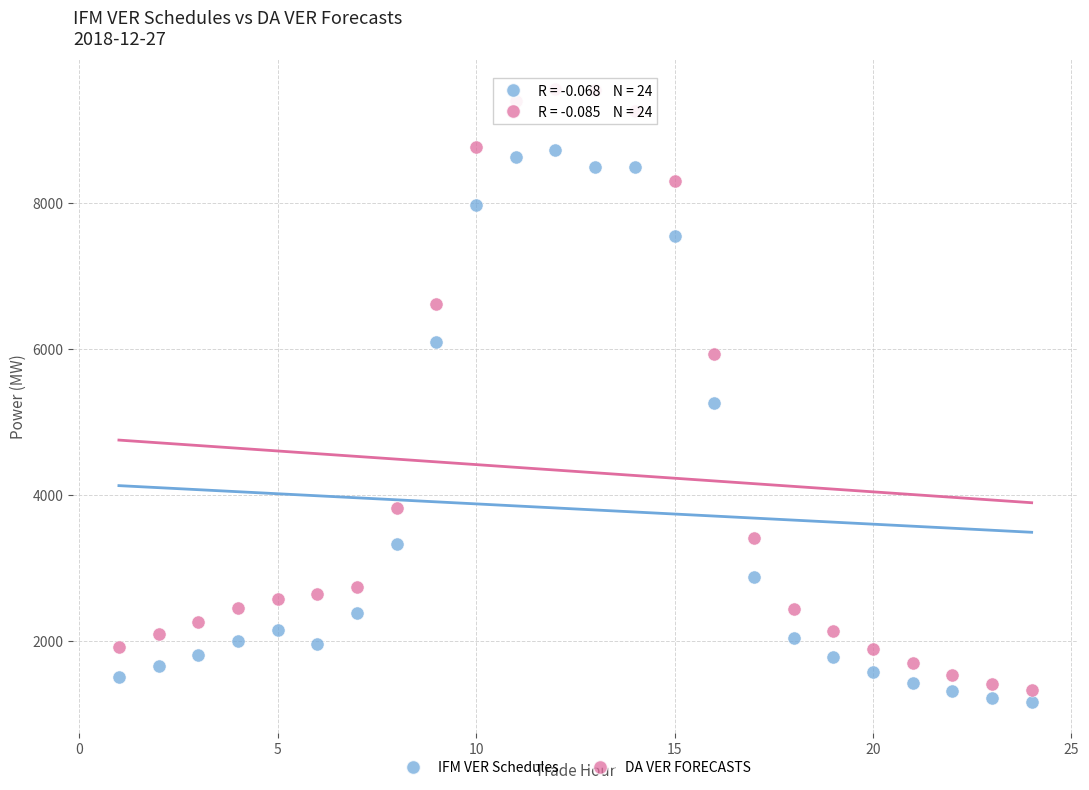

Which series contains the highest Y value?

DA VER FORECASTS